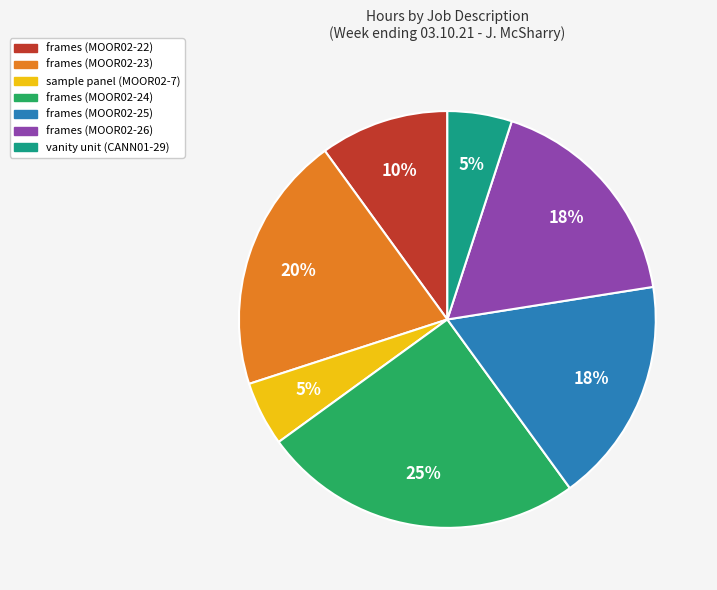

Do frames (MOOR02-23) and frames (MOOR02-22) together represent more than half of the pie?

No